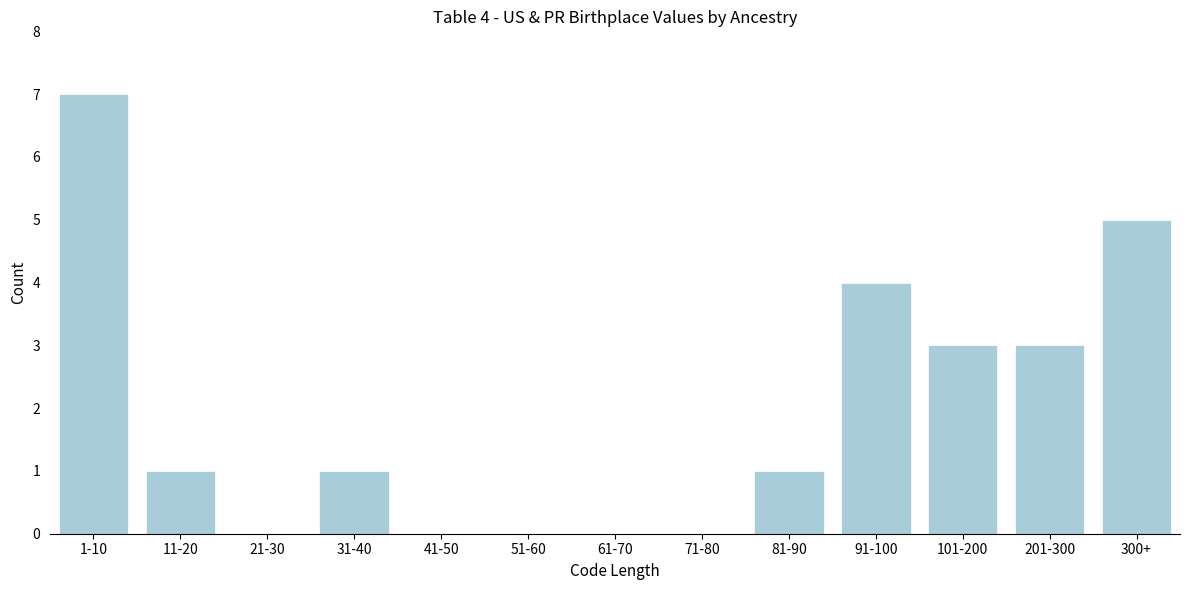

Reading left to right, extract all data points from this chart.

1-10=7	11-20=1	21-30=0	31-40=1	41-50=0	51-60=0	61-70=0	71-80=0	81-90=1	91-100=4	101-200=3	201-300=3	300+=5